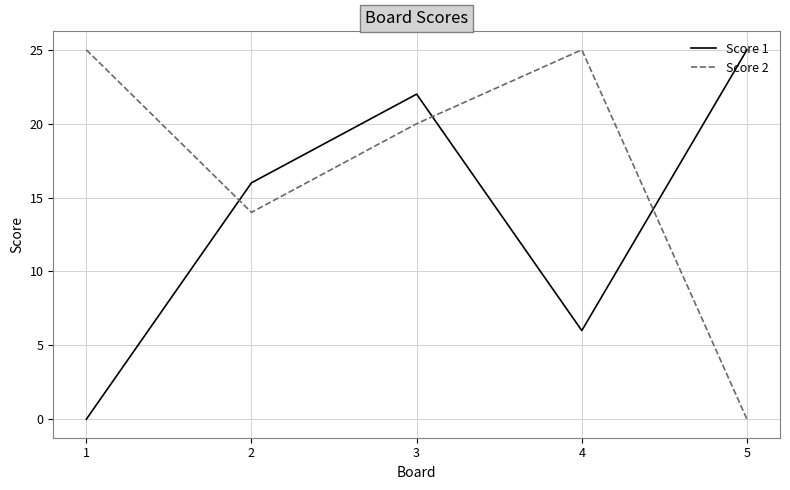

What is the maximum value shown in the chart?

25